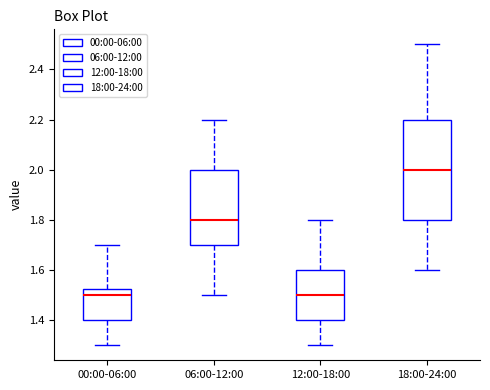

Reading left to right, transcribe this box plot: for each box, give where its median line is, the range the box spans, and where its two whiskers end, as read against the y-axis. The values are not printed on the chart, so give them approximately, as read against the axis.

00:00-06:00: median 1.50, box 1.40 to 1.52, whiskers 1.30 to 1.70
06:00-12:00: median 1.80, box 1.70 to 2.00, whiskers 1.50 to 2.20
12:00-18:00: median 1.50, box 1.40 to 1.60, whiskers 1.30 to 1.80
18:00-24:00: median 2.00, box 1.80 to 2.20, whiskers 1.60 to 2.50